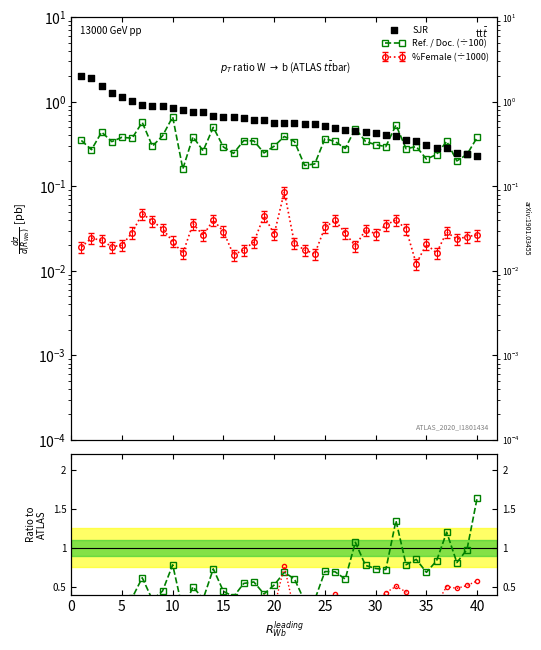

Is the value of Ref./Doc. ratio at 13 greater than the value of SJR at 30?

No